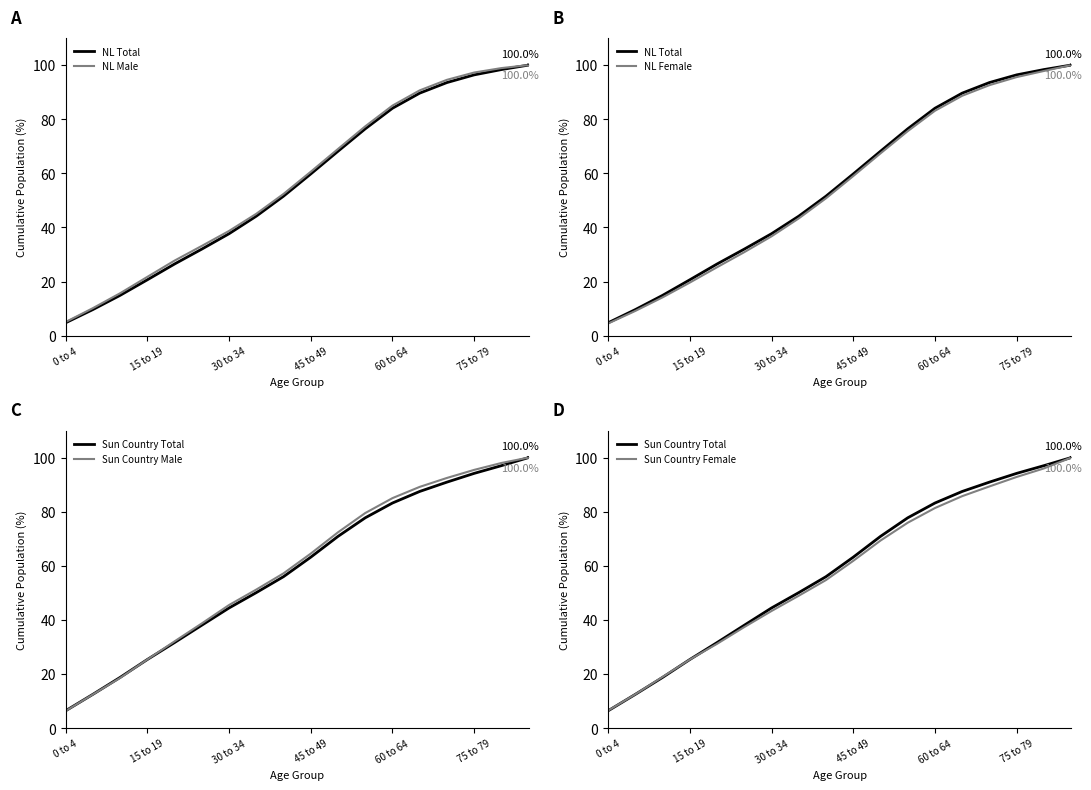

Between 0 to 4 and 15 to 19, which is larger?

15 to 19